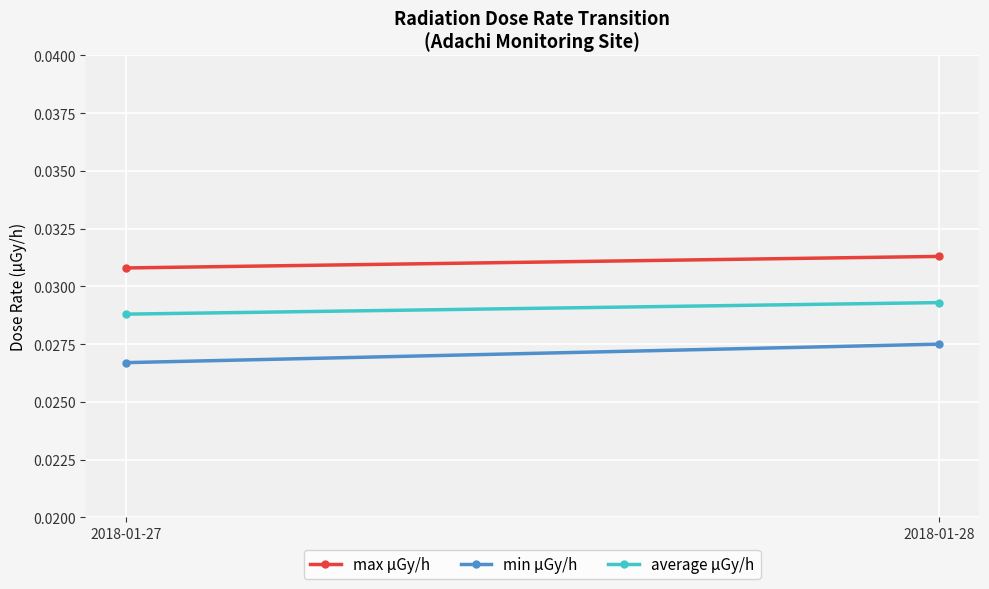

How many data points does each series have?

2